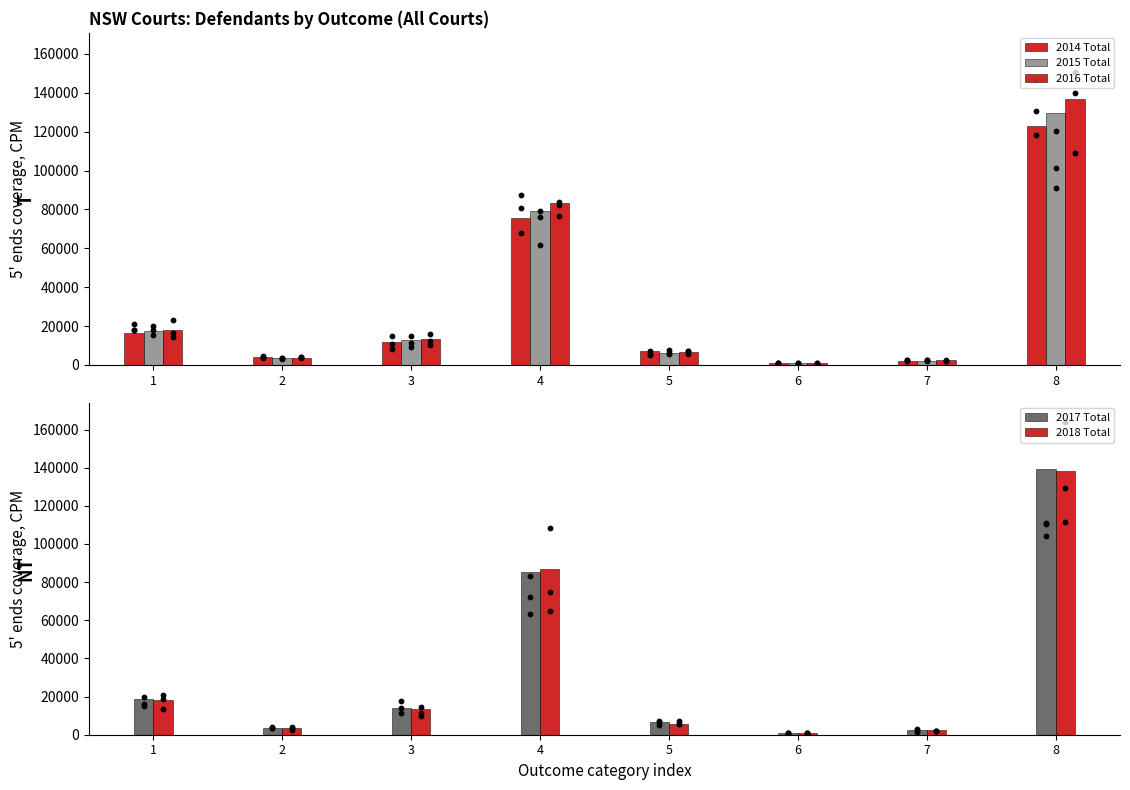

At which category is the sum across all series the highest?

8